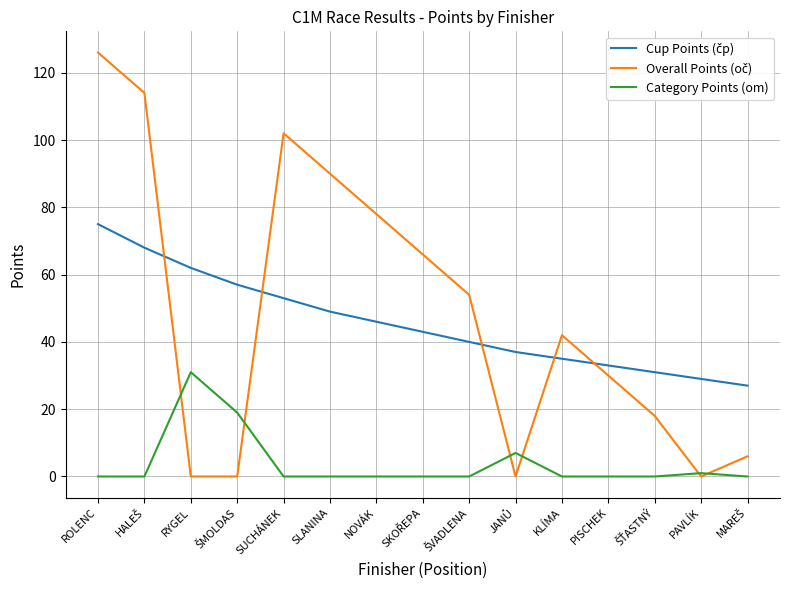

What position from the right is NOVÁK?

9